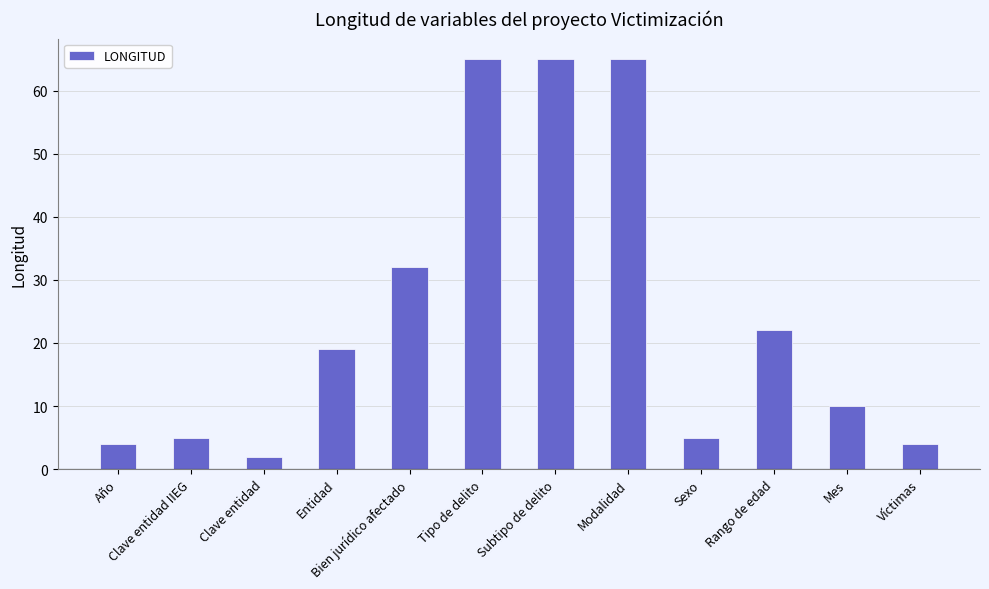

Reading right to left, extract all data points from this chart.

4	10	22	5	65	65	65	32	19	2	5	4